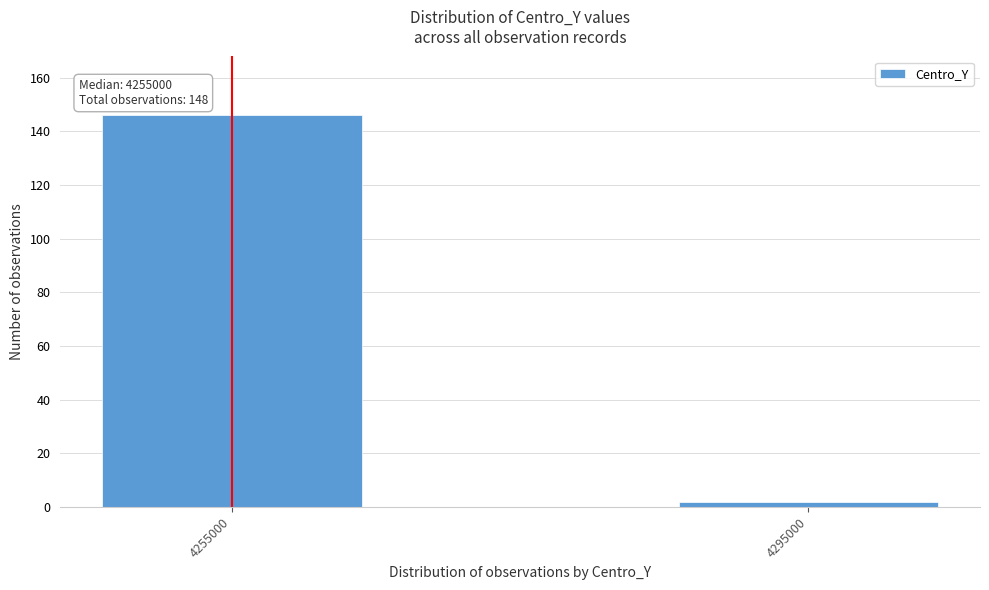

Reading left to right, transcribe all the data shown in this chart.

146	2